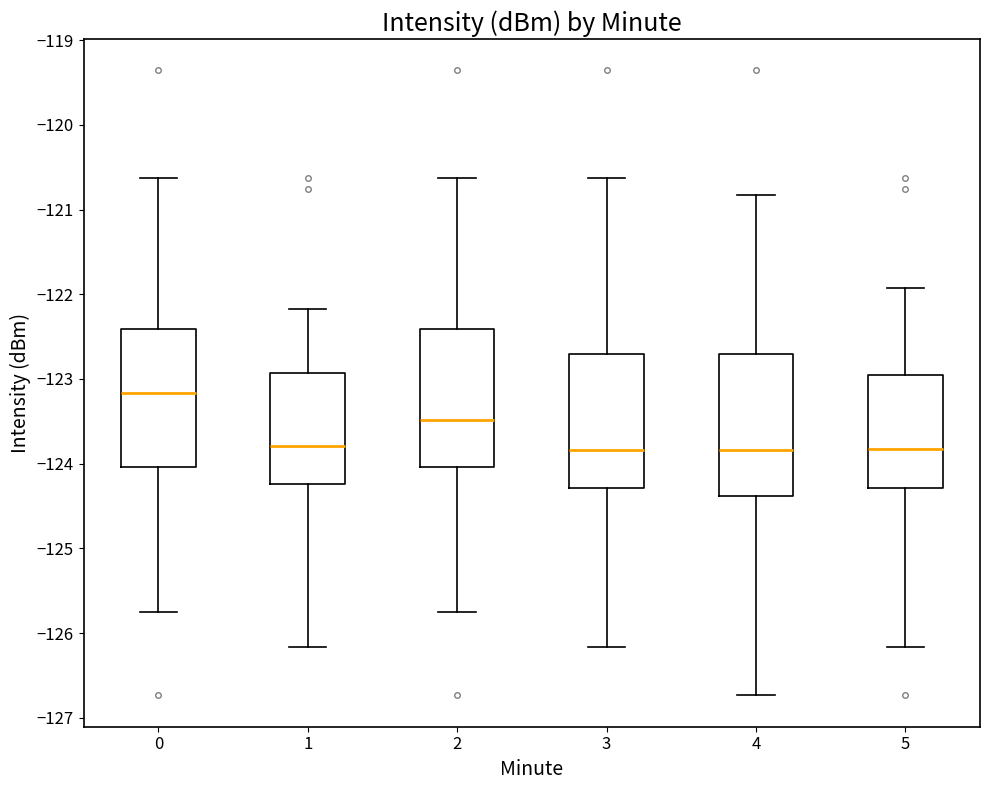

Reading left to right, read every box against the y-axis: the position of its median line, the range the box covers, and the ends of its whiskers. The values are not printed on the chart, so give them approximately, as read against the axis.

0: median -123.2, box -124.0 to -122.4, whiskers -125.8 to -120.6
1: median -123.8, box -124.2 to -122.9, whiskers -126.2 to -122.2
2: median -123.5, box -124.0 to -122.4, whiskers -125.8 to -120.6
3: median -123.8, box -124.3 to -122.7, whiskers -126.2 to -120.6
4: median -123.8, box -124.4 to -122.7, whiskers -126.7 to -120.8
5: median -123.8, box -124.3 to -123.0, whiskers -126.2 to -121.9